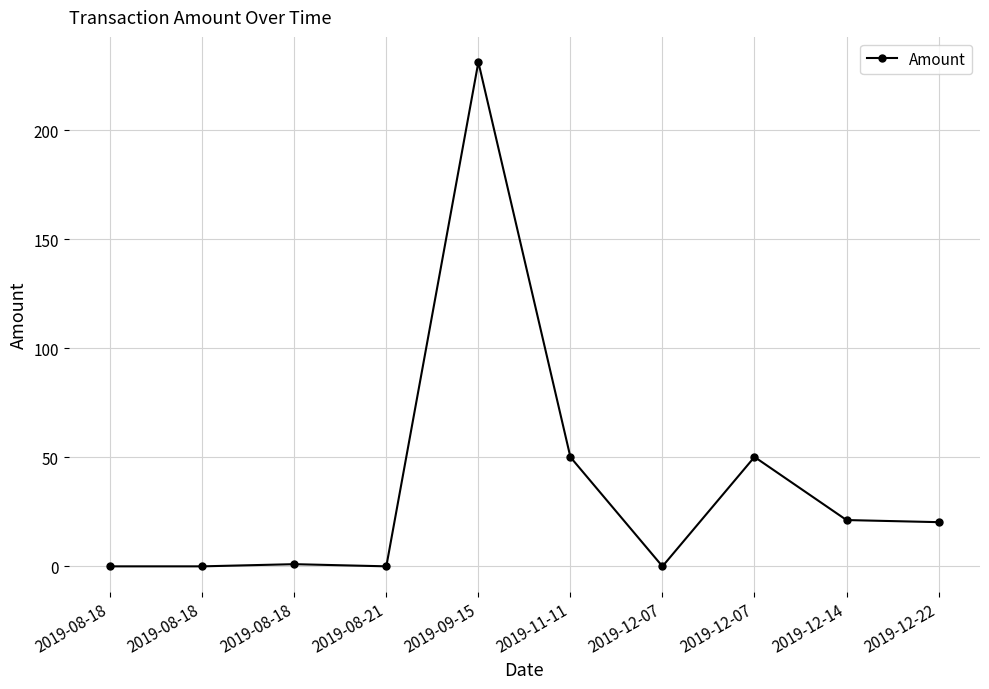

The chart shows a value of 117.9 at 2019-09-15. True or false?

False